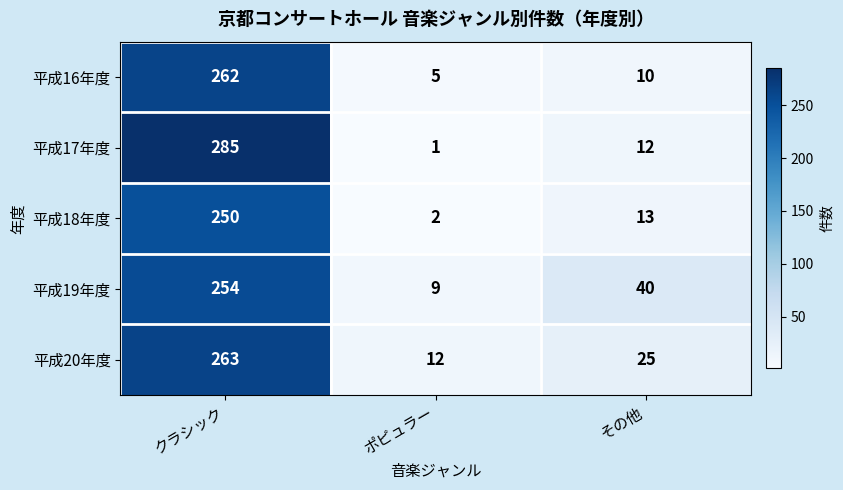

Reading left to right, list all the values displayed in this chart.

平成16年度: 262	5	10
平成17年度: 285	1	12
平成18年度: 250	2	13
平成19年度: 254	9	40
平成20年度: 263	12	25